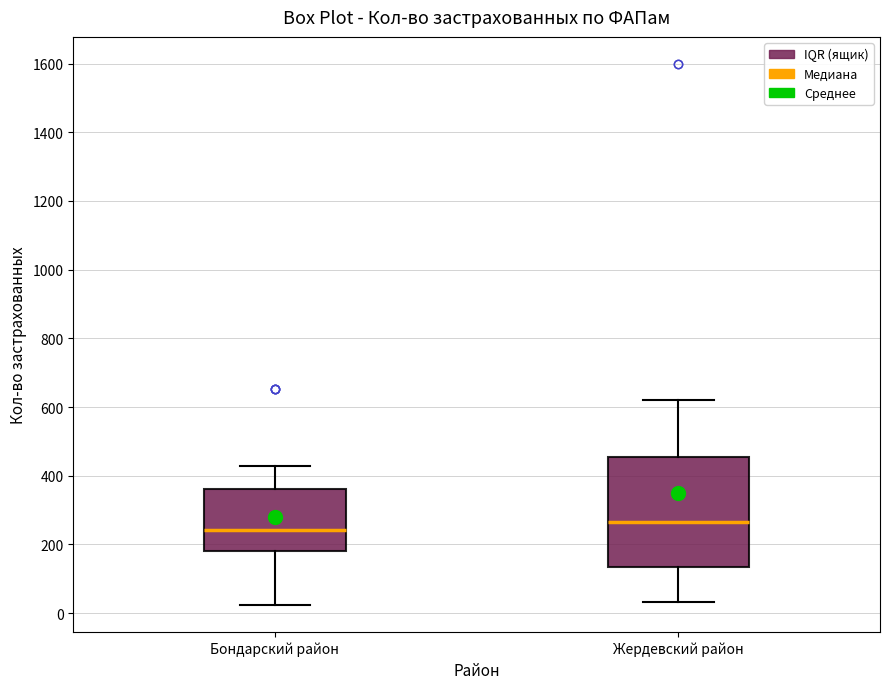

Reading left to right, read every box against the y-axis: the position of its median line, the range the box covers, and the ends of its whiskers. The values are not printed on the chart, so give them approximately, as read against the axis.

Бондарский район: median 240, box 180 to 360, whiskers 20 to 420
Жердевский район: median 260, box 140 to 460, whiskers 40 to 620